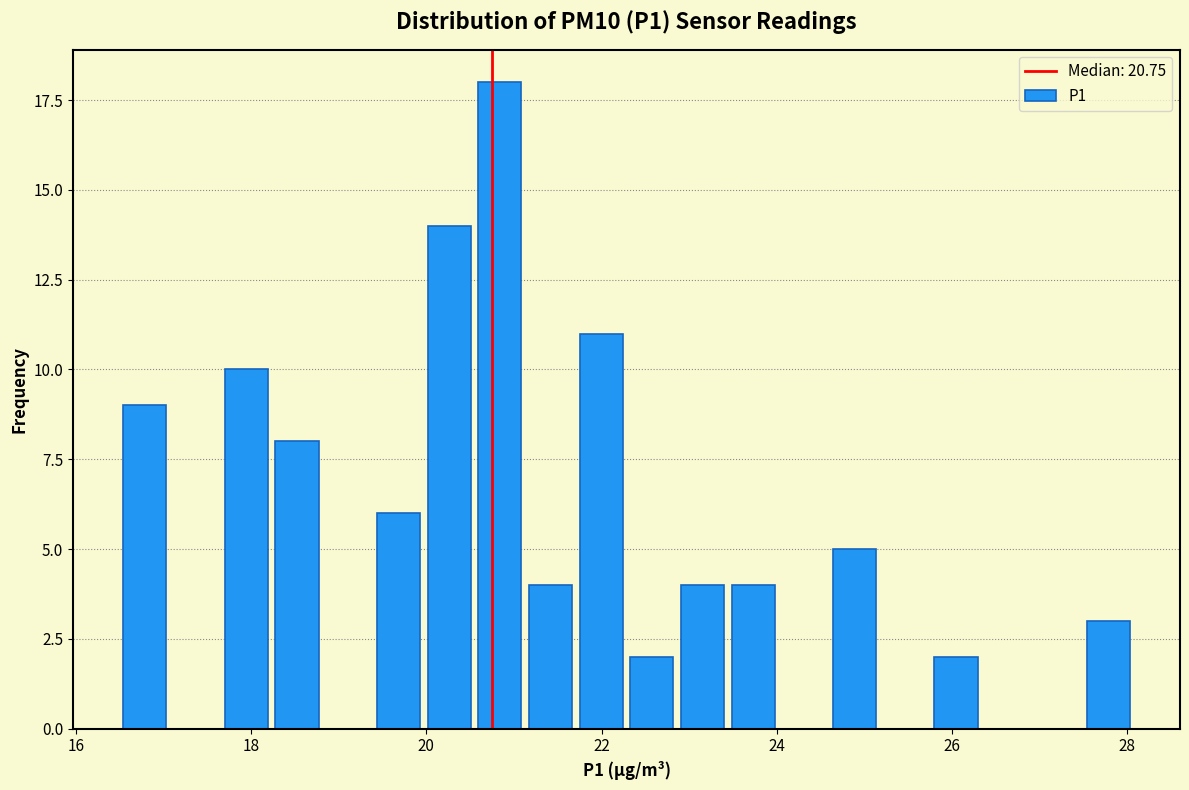

Around what value on the x-axis is the tallest bar? Give the approximate position of its centre, as read against the axis.

20.8